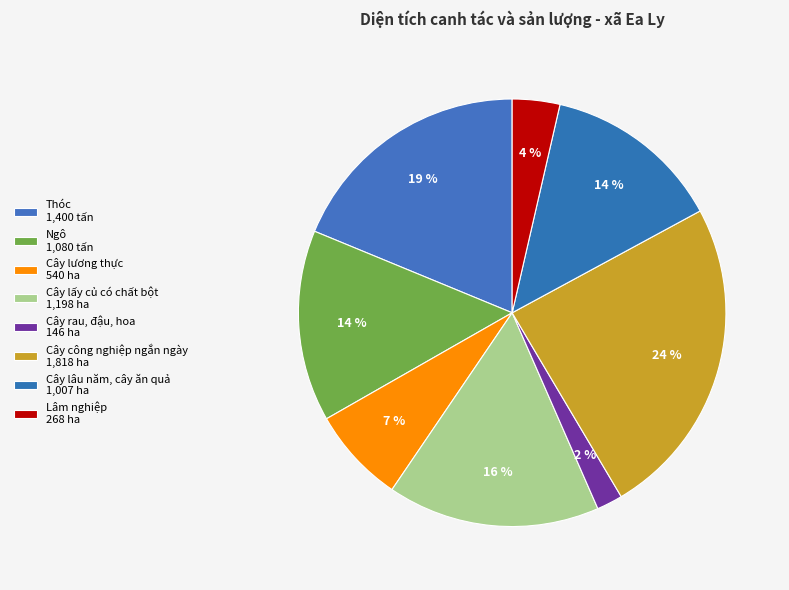

Count the number of slices in the pie.

8